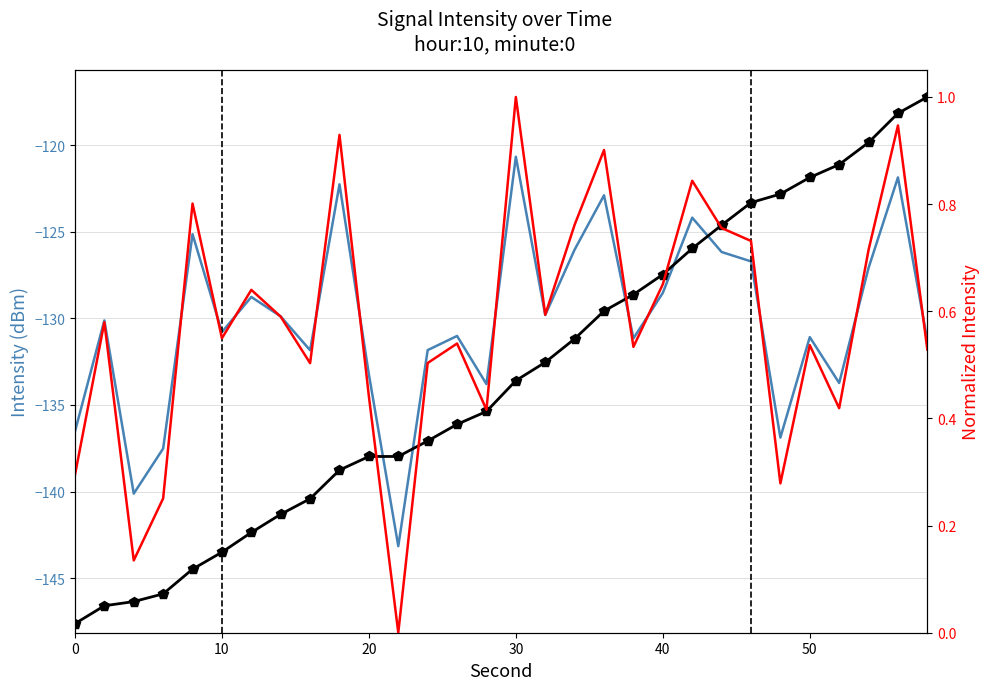

What is the smallest value displayed?

-143.2